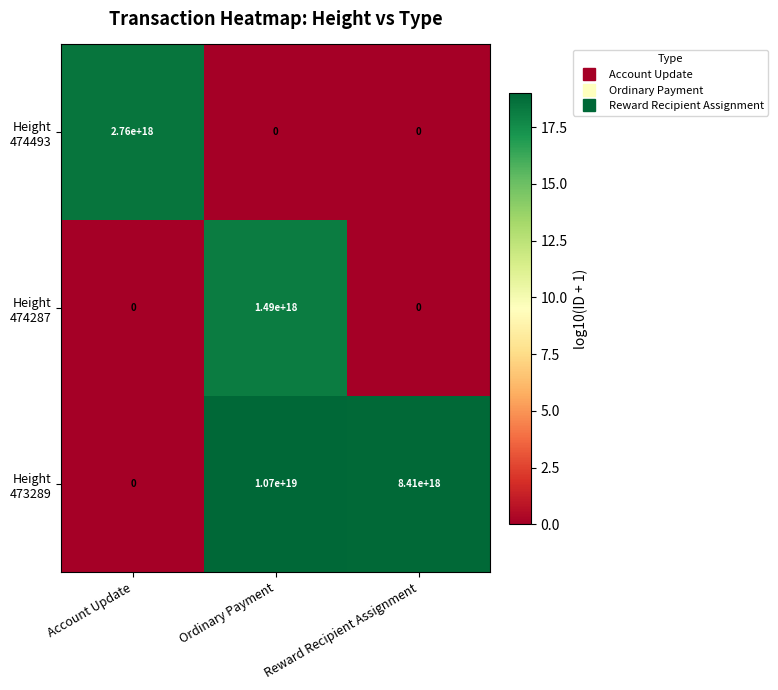

Which category has the highest value across all series?

Ordinary Payment